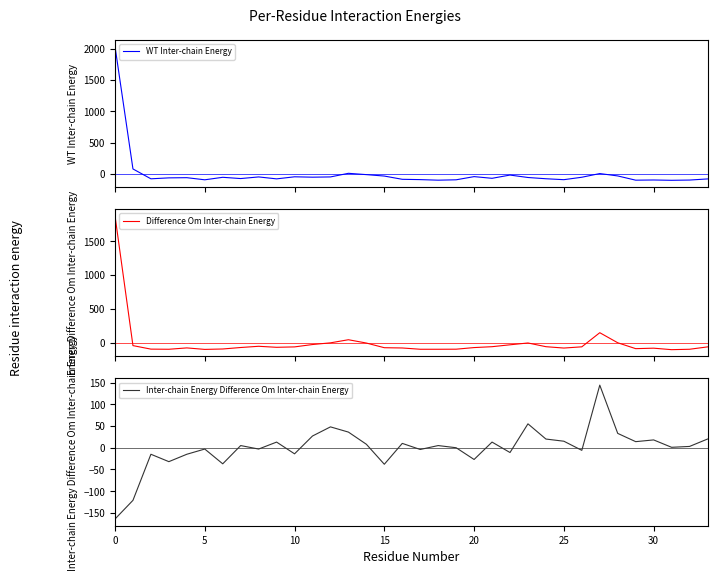

Reading right to left, transcribe all the data shown in this chart.

WT Inter-chain Energy: -83.2	-101.2	-105.2	-100.2	-103.2	-35.2	2.8	-56.2	-95.2	-80.2	-60.2	-21.2	-73.2	-46.2	-97.2	-103.2	-94.2	-89.2	-37.2	-14.2	6.8	-51.2	-55.2	-49.2	-82.2	-51.2	-77.2	-57.2	-97.2	-63.2	-66.2	-81.2	76.8	2040.8
Difference Om Inter-chain Energy: -63.1	-98.1	-104.1	-82.1	-89.1	-2.1	146.9	-62.1	-80.1	-60.1	-5.1	-32.1	-60.1	-73.1	-97.1	-98.1	-98.1	-79.1	-75.1	-6.1	42.9	-3.1	-28.1	-63.1	-69.1	-54.1	-72.1	-94.1	-100.1	-78.1	-98.1	-96.1	-44.1	1876.9
Inter-chain Energy Difference Om Inter-chain Energy: 20.1	3.1	1.1	18.1	14.1	33.1	144.1	-5.9	15.1	20.1	55.1	-10.9	13.1	-26.9	0.1	5.1	-3.9	10.1	-37.9	8.1	36.1	48.1	27.1	-13.9	13.1	-2.9	5.1	-36.9	-2.9	-14.9	-31.9	-14.9	-120.9	-163.9